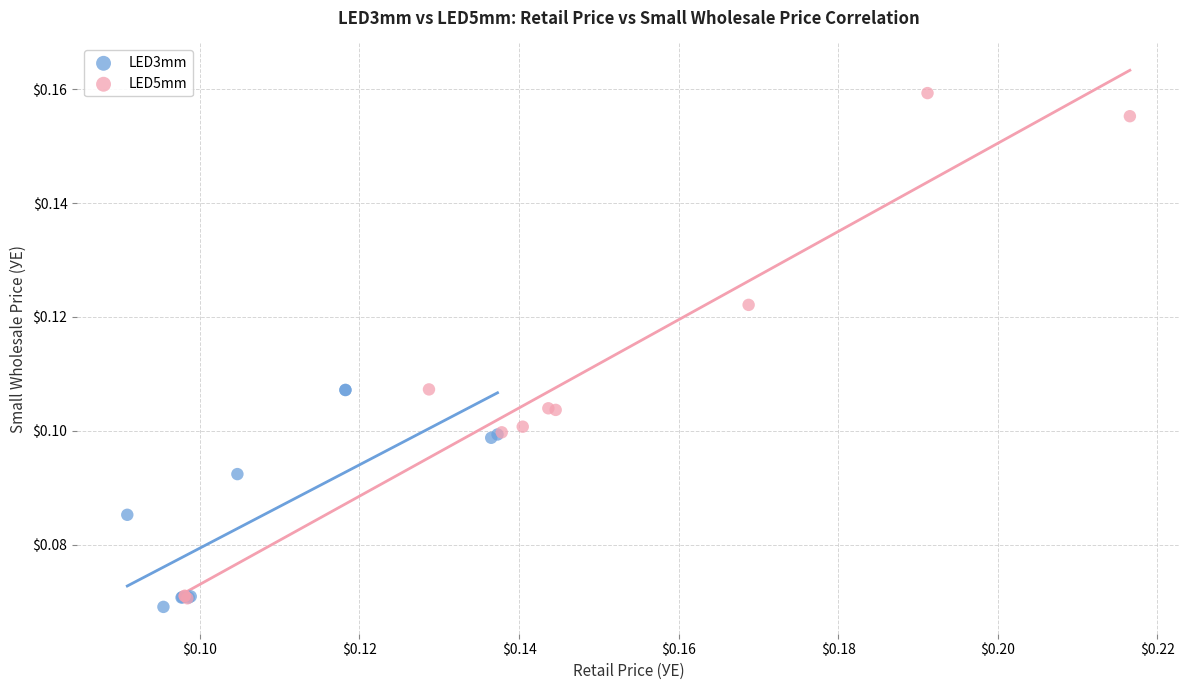

What are all the series names shown in the legend?

LED3mm, LED5mm